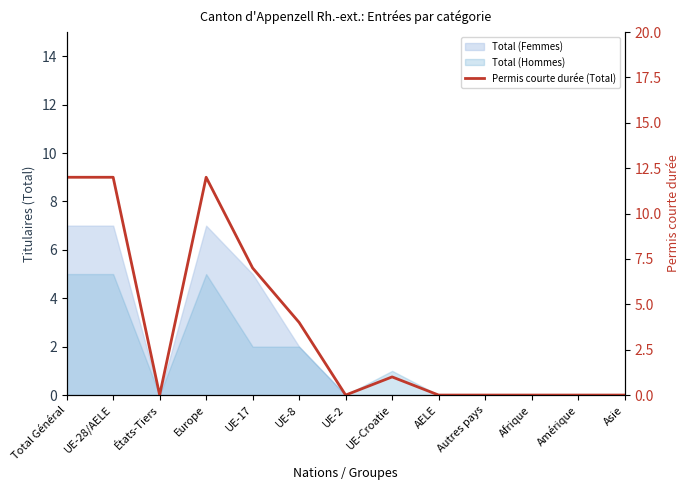

Rank the categories by value from lowest to highest.

États-Tiers, UE-2, AELE, Autres pays, Afrique, Amérique, Asie, UE-Croatie, UE-8, UE-17, Total Général, UE-28/AELE, Europe